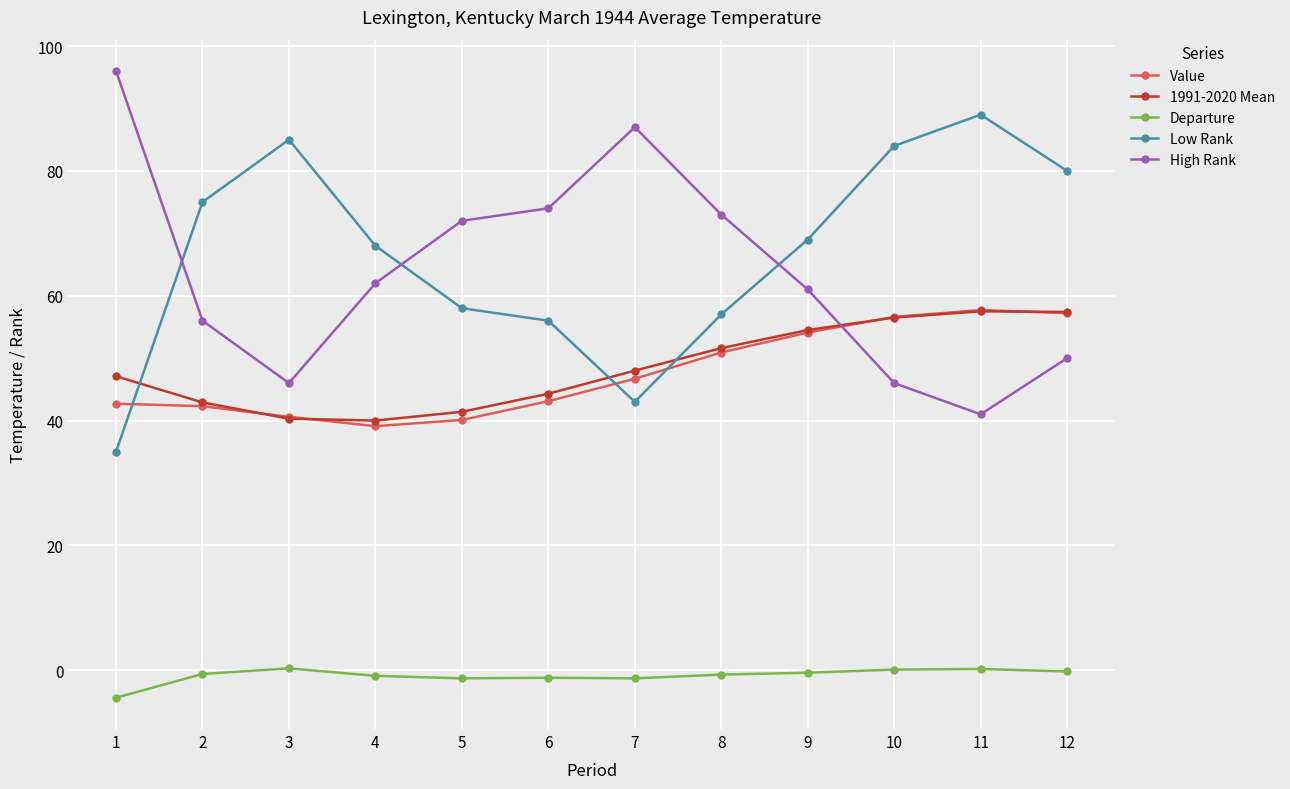

Is the value of Departure at 1 greater than the value of 1991-2020 Mean at 12?

No